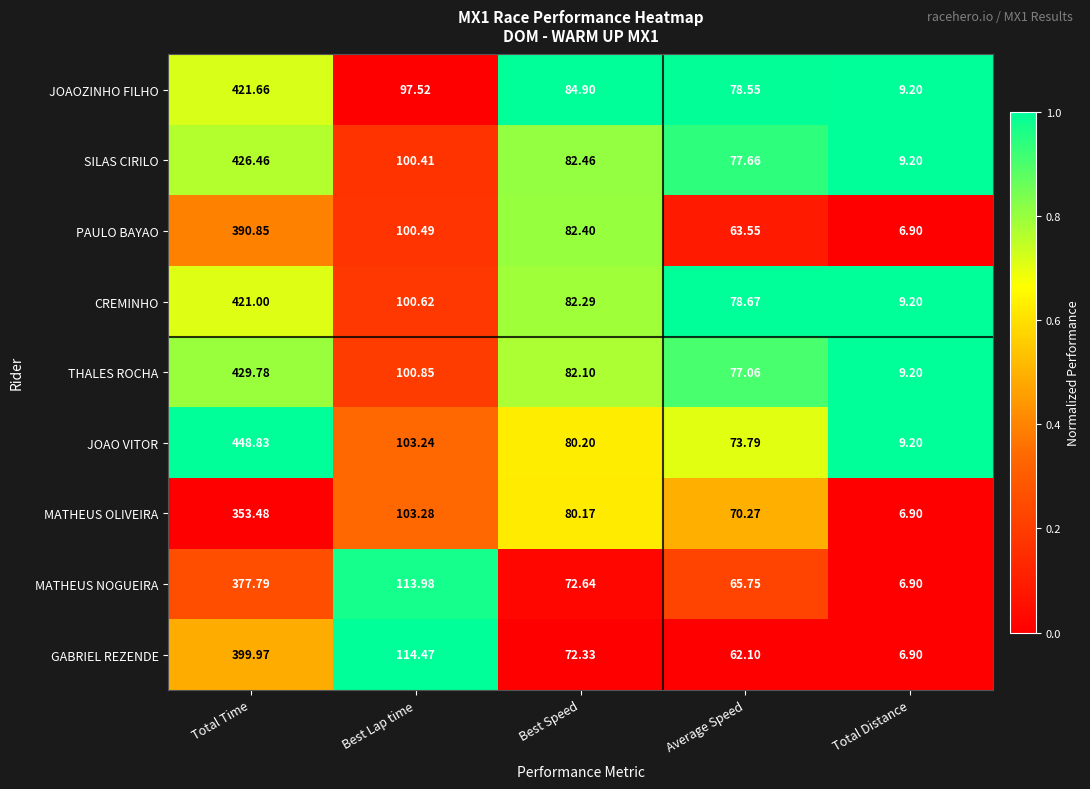

Which series has the largest range (max minus min)?

JOAO VITOR